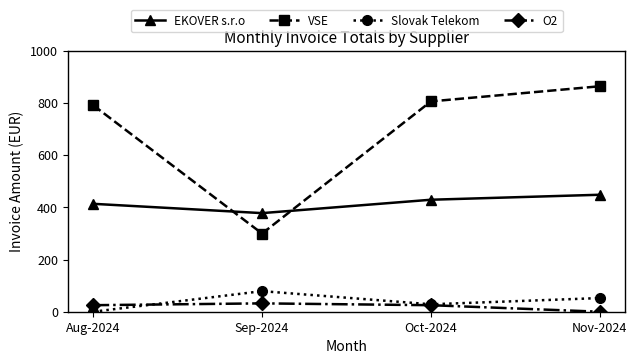

Does the chart have visible grid lines?

No